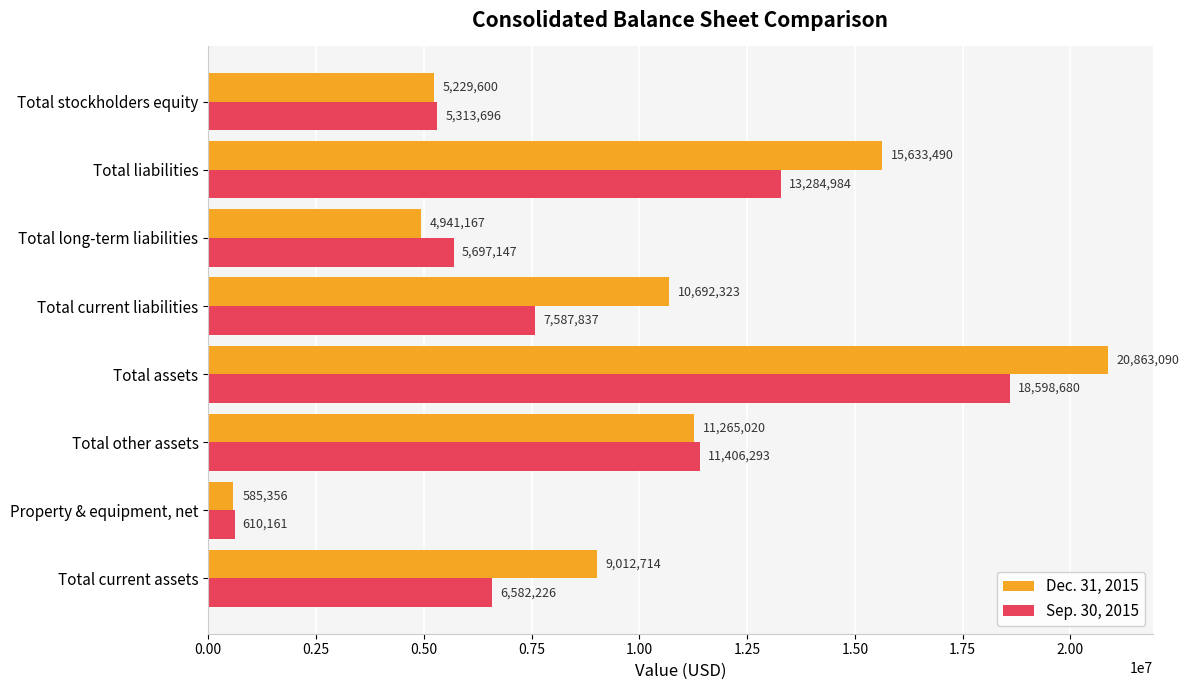

What is the smallest value displayed?

585356